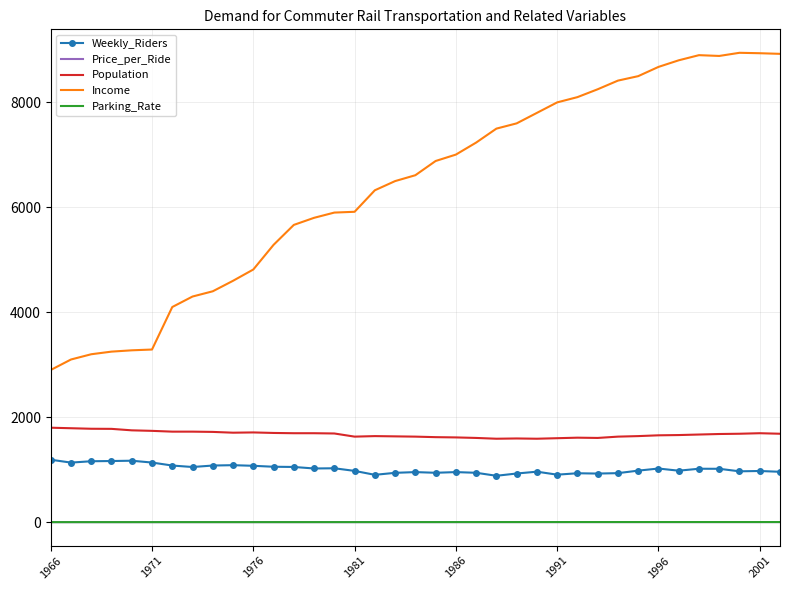

True or false: Parking_Rate and Income cross at least once.

False